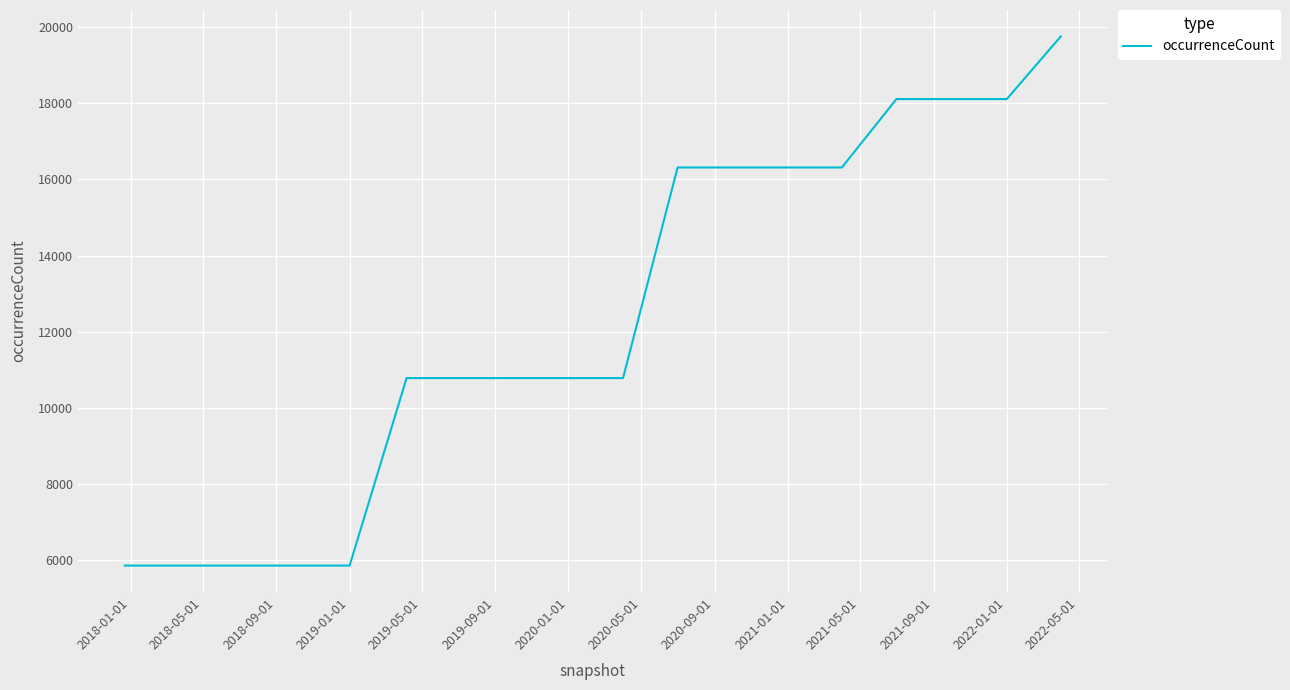

What is the difference between the maximum and minimum values?

13893